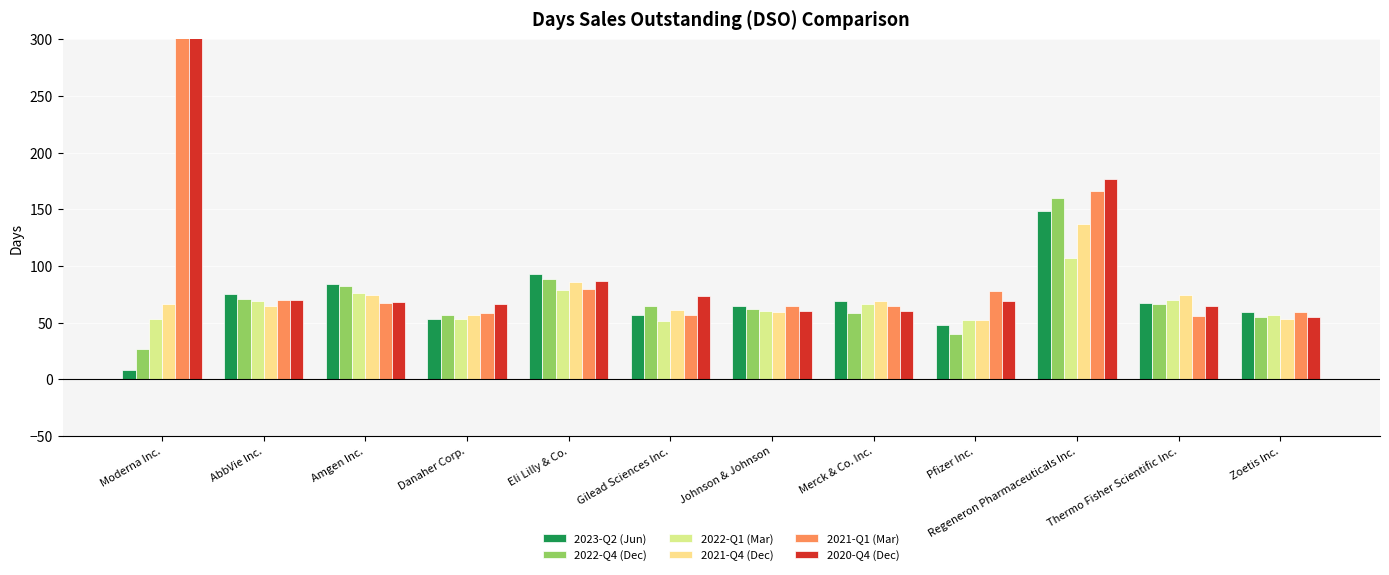

At which label does 2022-Q4 (Dec) reach its minimum?

Moderna Inc.